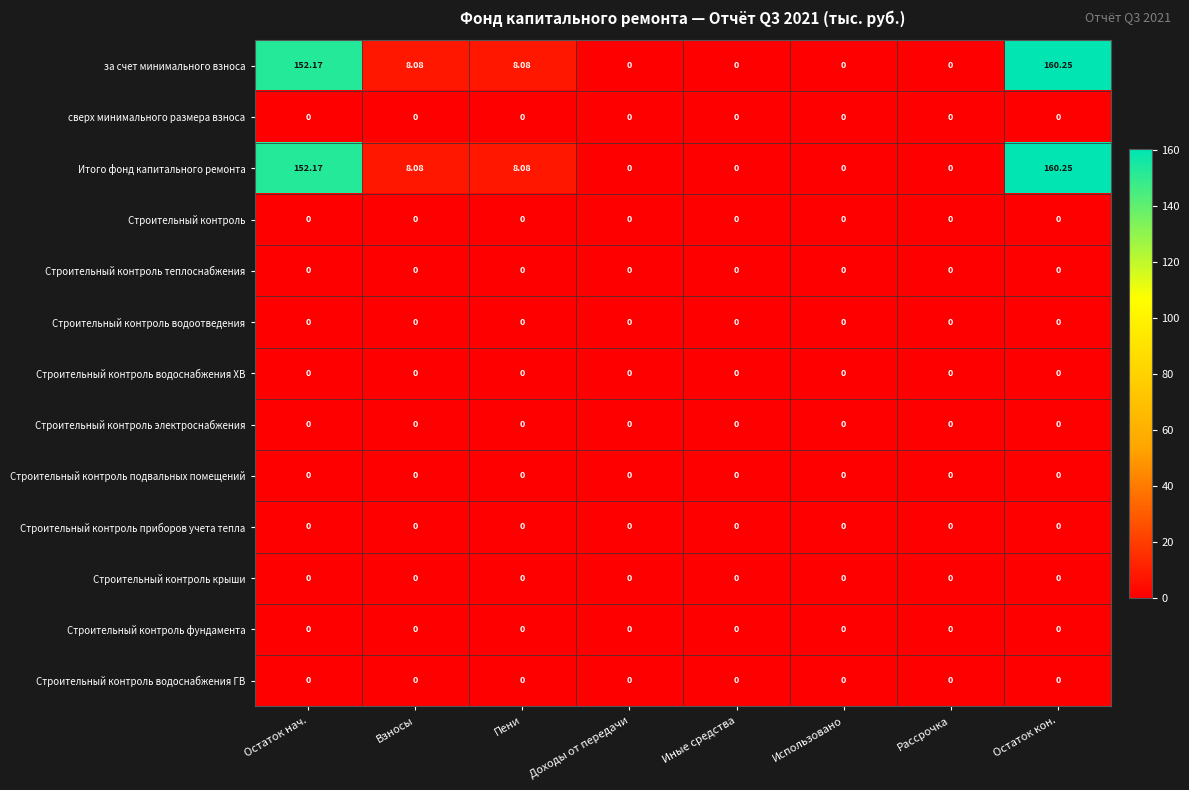

At which label does Итого фонд капитального ремонта first exceed 8?

Остаток нач.